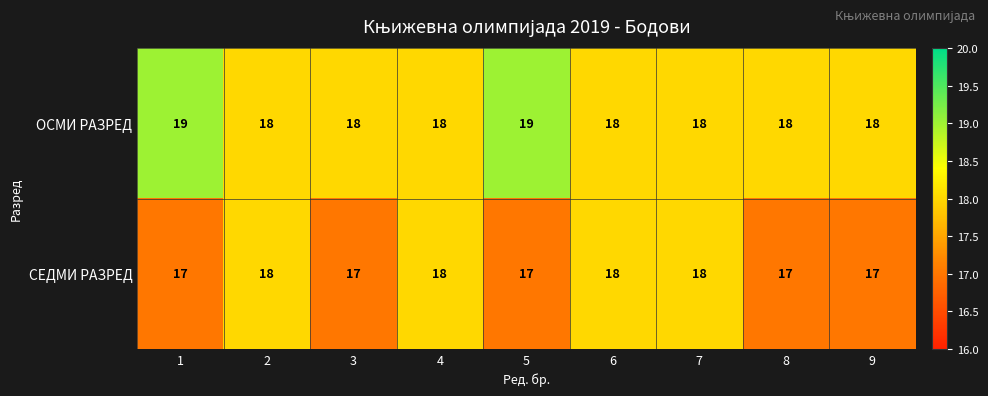

What is the sum of the СЕДМИ РАЗРЕД values at 1 and 7?

35